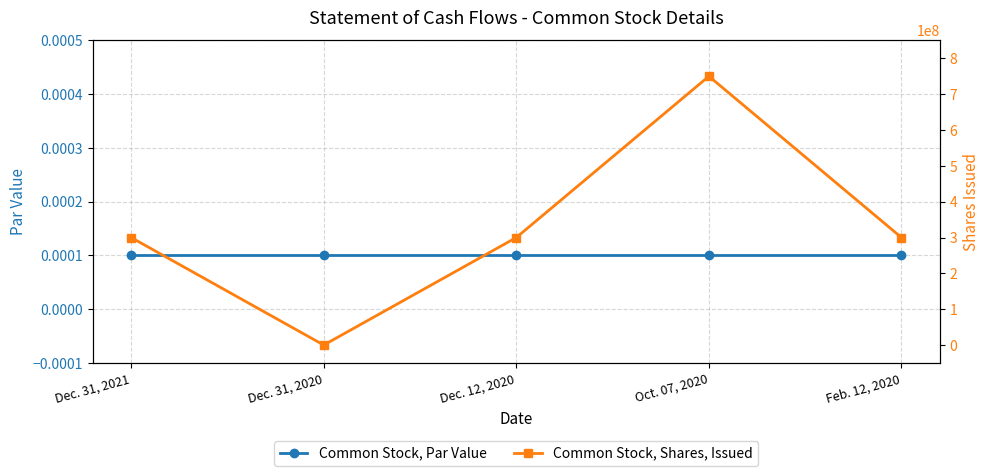

What is the label of the 4th point from the left?

Oct. 07, 2020